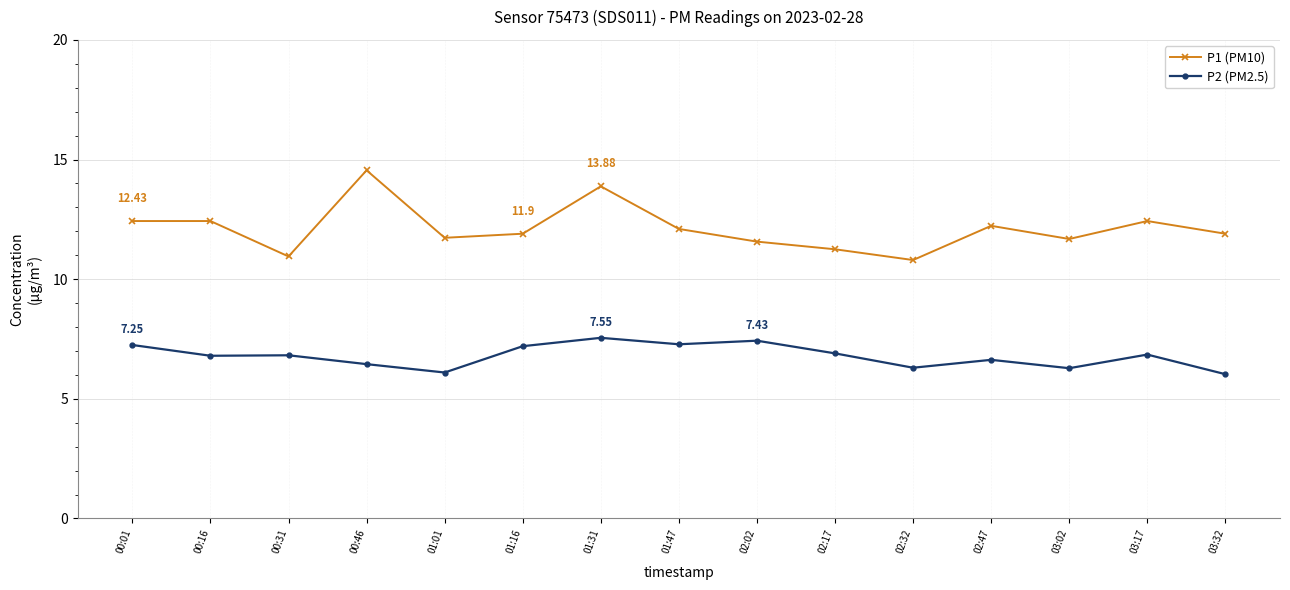

What is the sum of the P1 (PM10) values at 00:16 and 02:17?

23.7